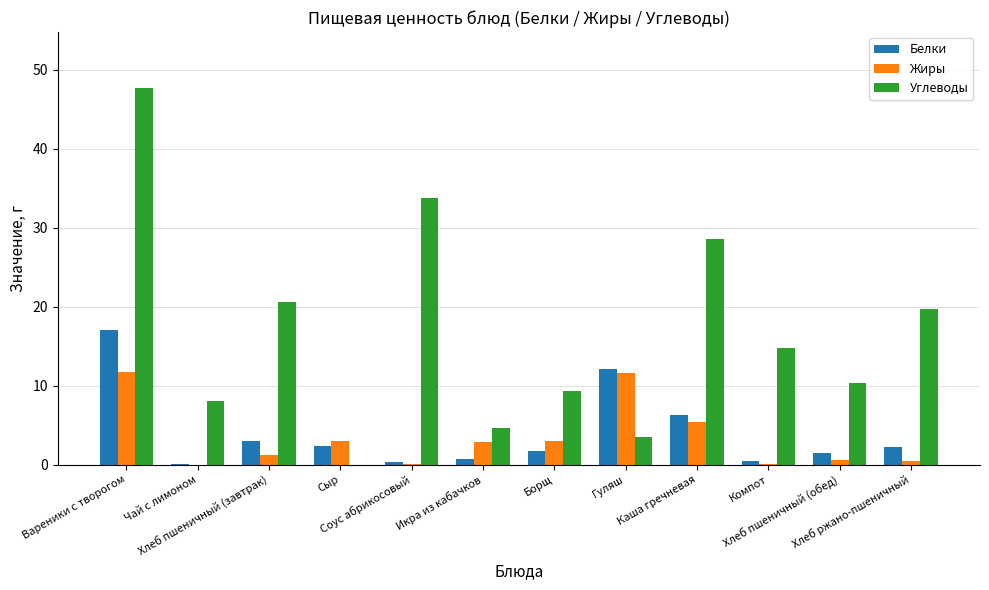

What is the sum of the Углеводы values at Борщ and Сыр?

9.3